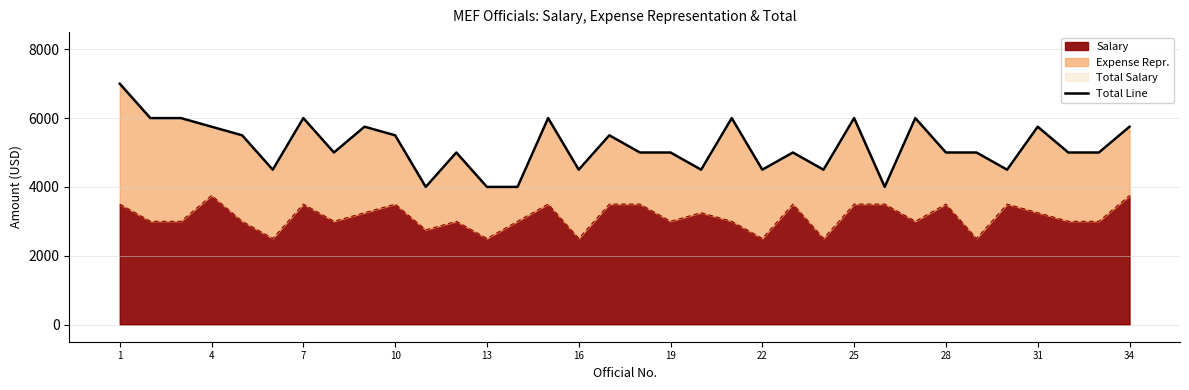

What is the greatest value displayed?

7000